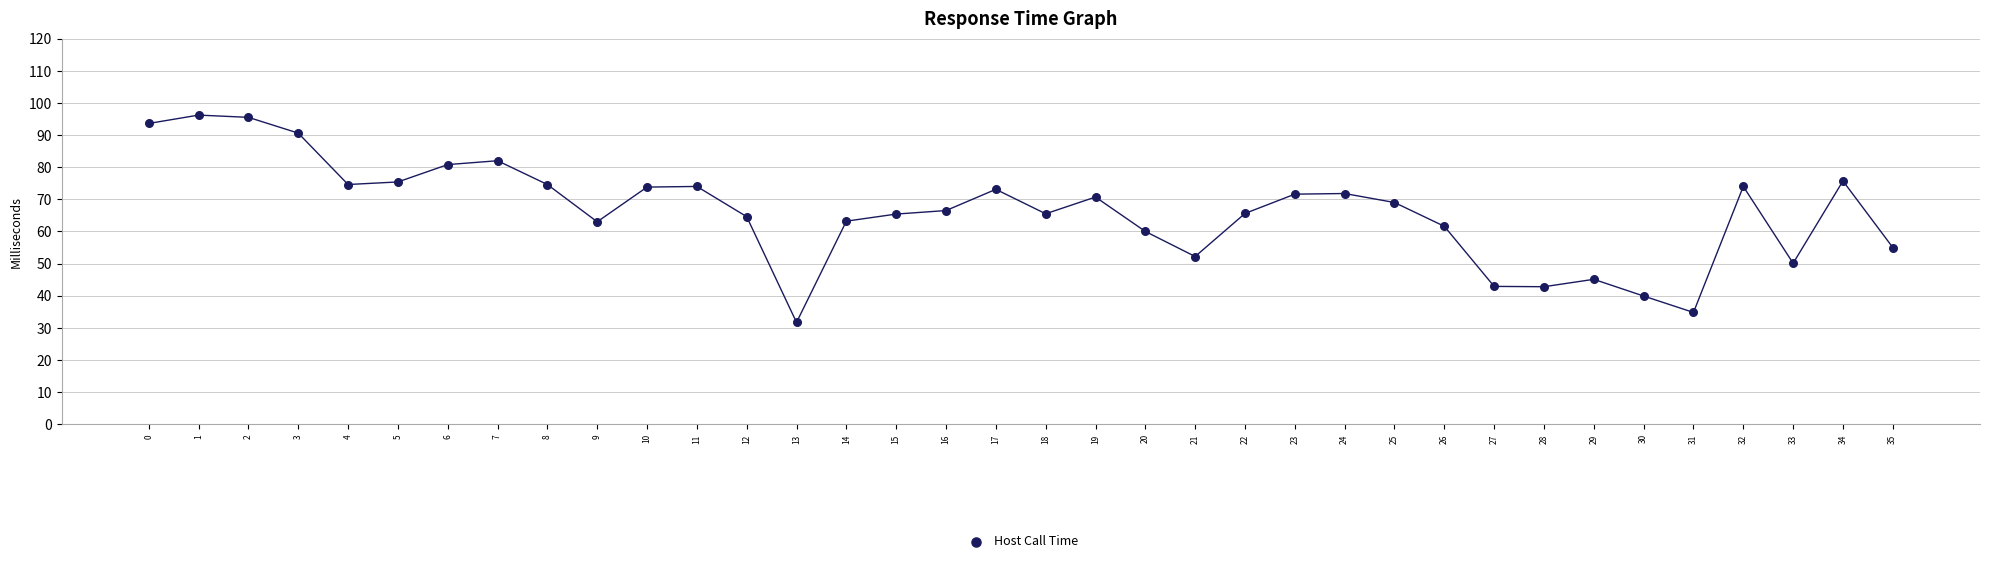

What is the range of Y values (max minus min)?

64.5